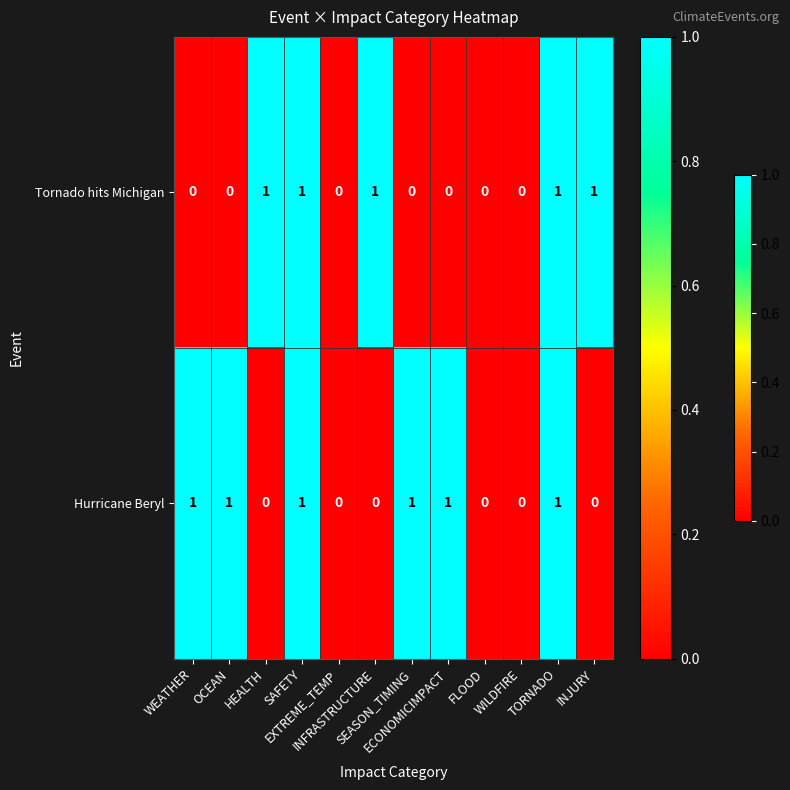

Rank the series by their average value, from highest to lowest.

Hurricane Beryl, Tornado hits Michigan